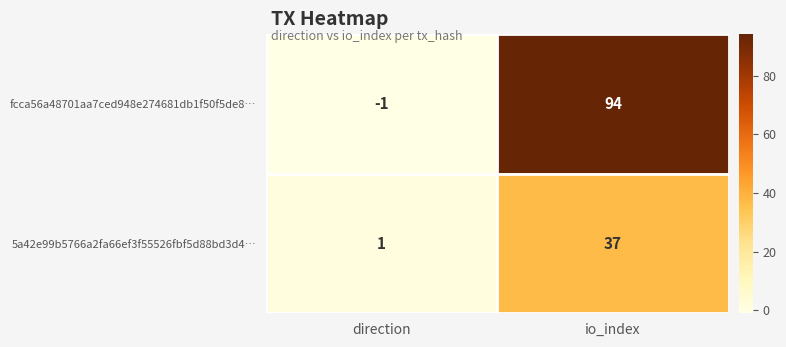

Reading left to right, transcribe all the data shown in this chart.

fcca56a48701aa7ced948e274681db1f50f5de8…: -1	94
5a42e99b5766a2fa66ef3f55526fbf5d88bd3d4…: 1	37